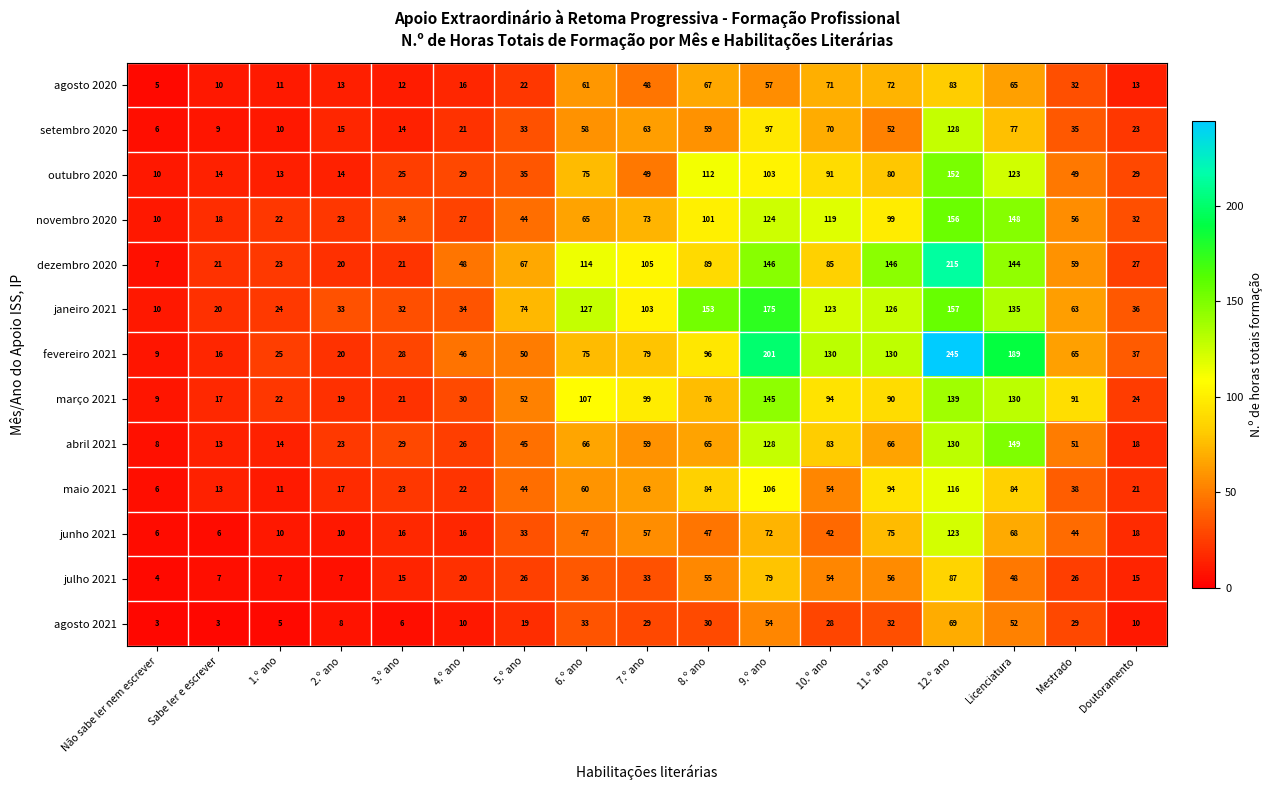

How many data points does each series have?

17